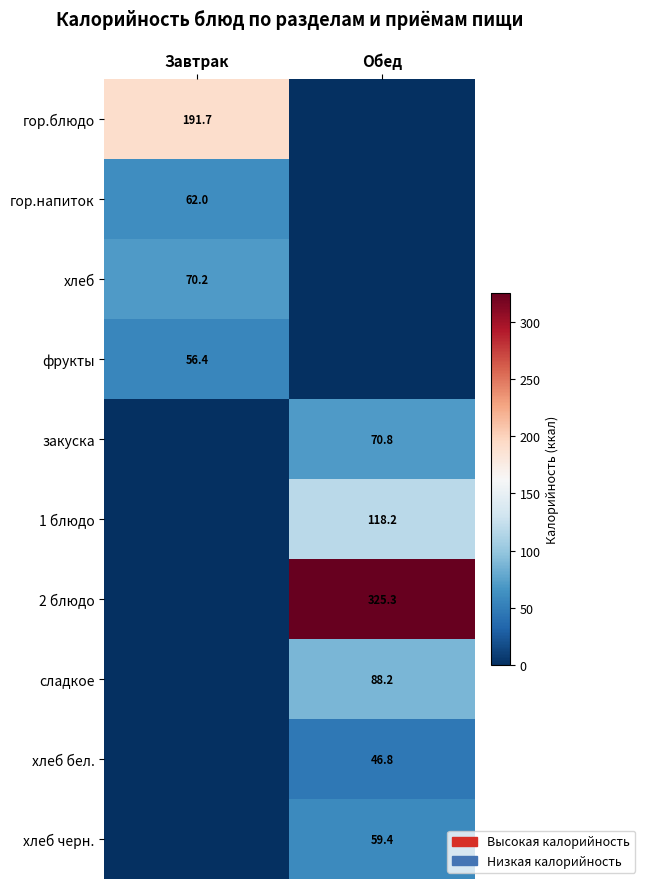

Between Завтрак and Обед, which is larger?

Завтрак